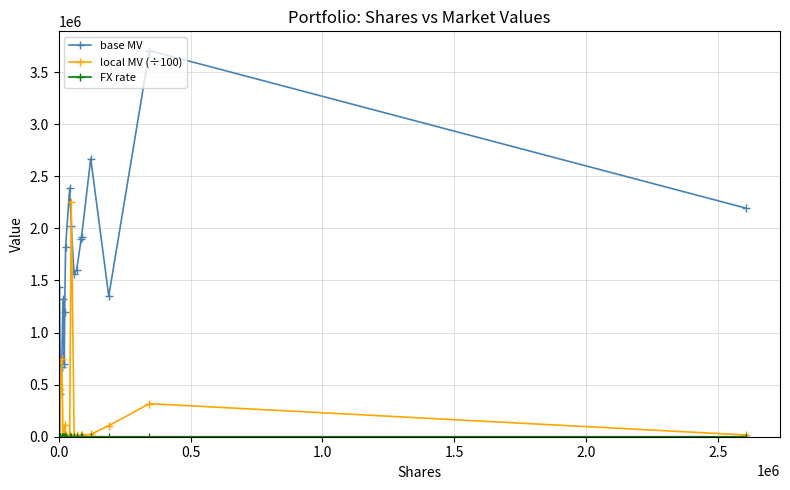

What is the difference between the second highest and second lowest values in the local MV (÷100) series?

738755.9